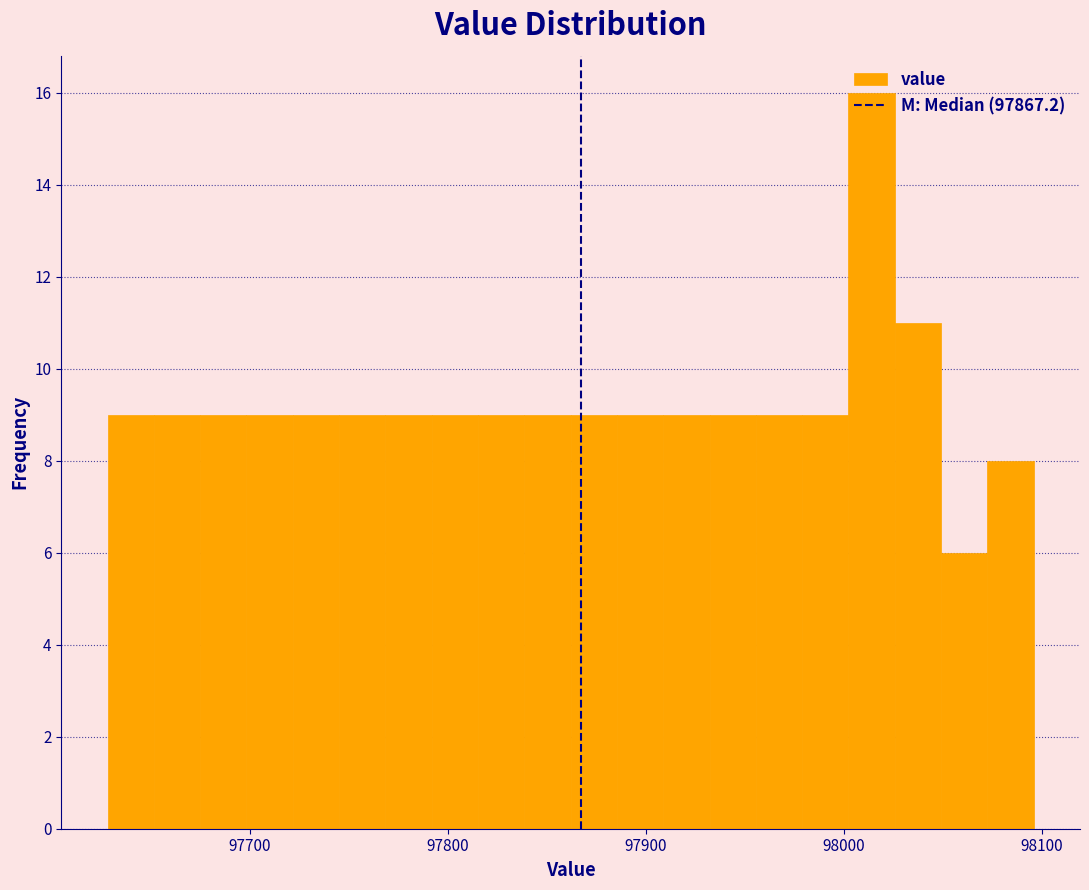

Around what value on the x-axis is the tallest bar? Give the approximate position of its centre, as read against the axis.

98010